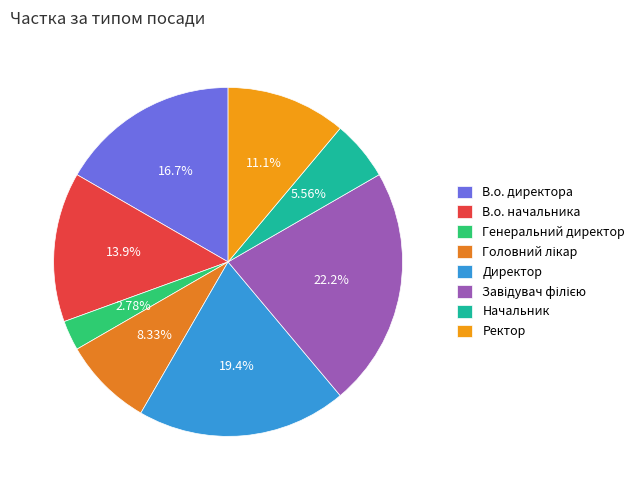

To the nearest percent, what percentage of the pie is Генеральний директор?

3%